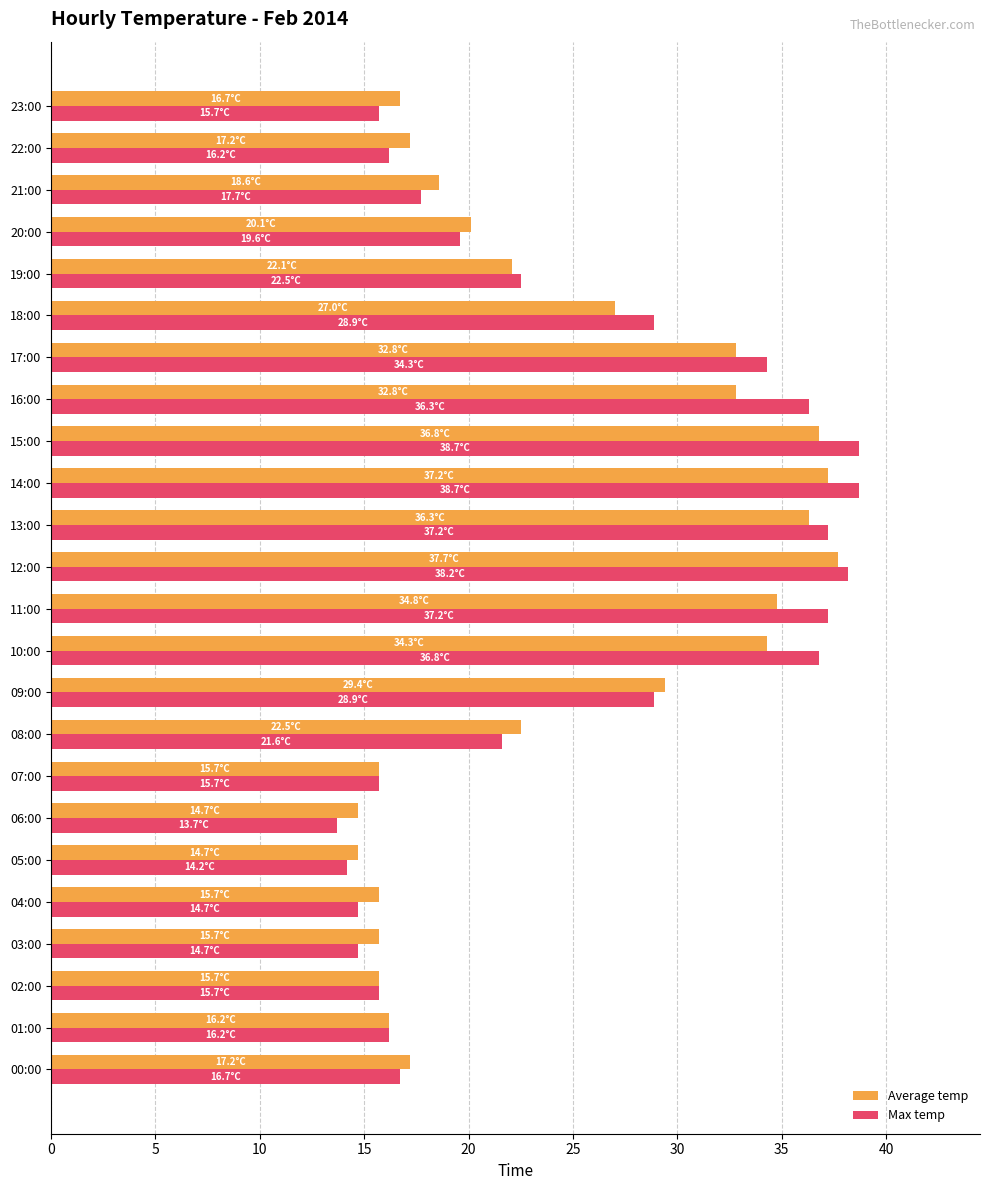

What is the difference between the highest and lowest values at 15:00?

1.9